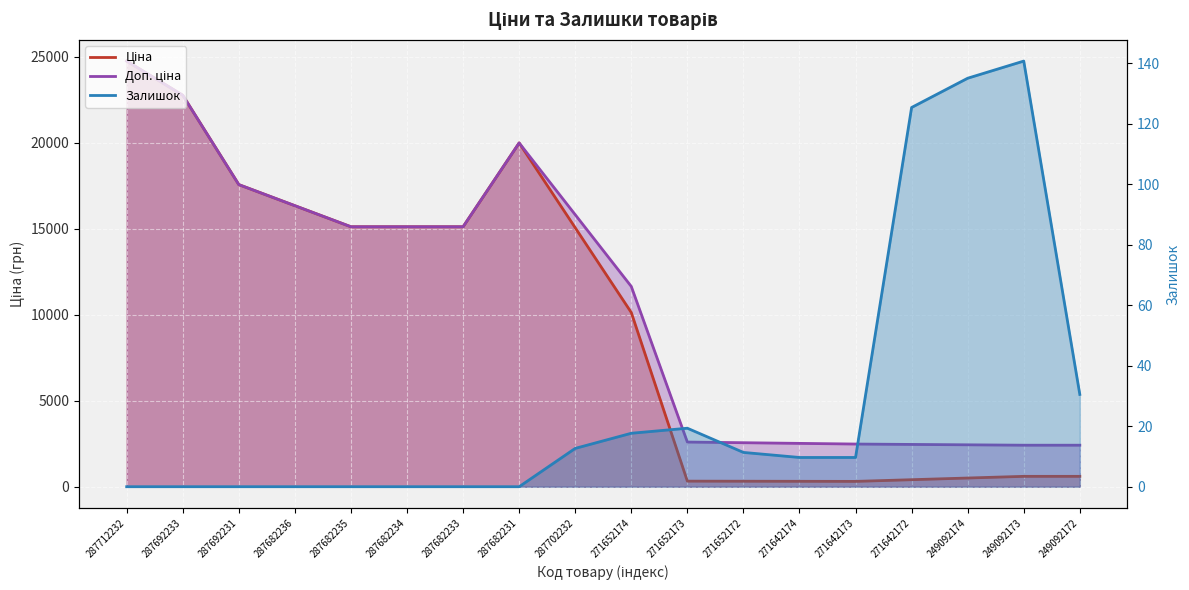

What is the average value of the Залишок series?

28.4